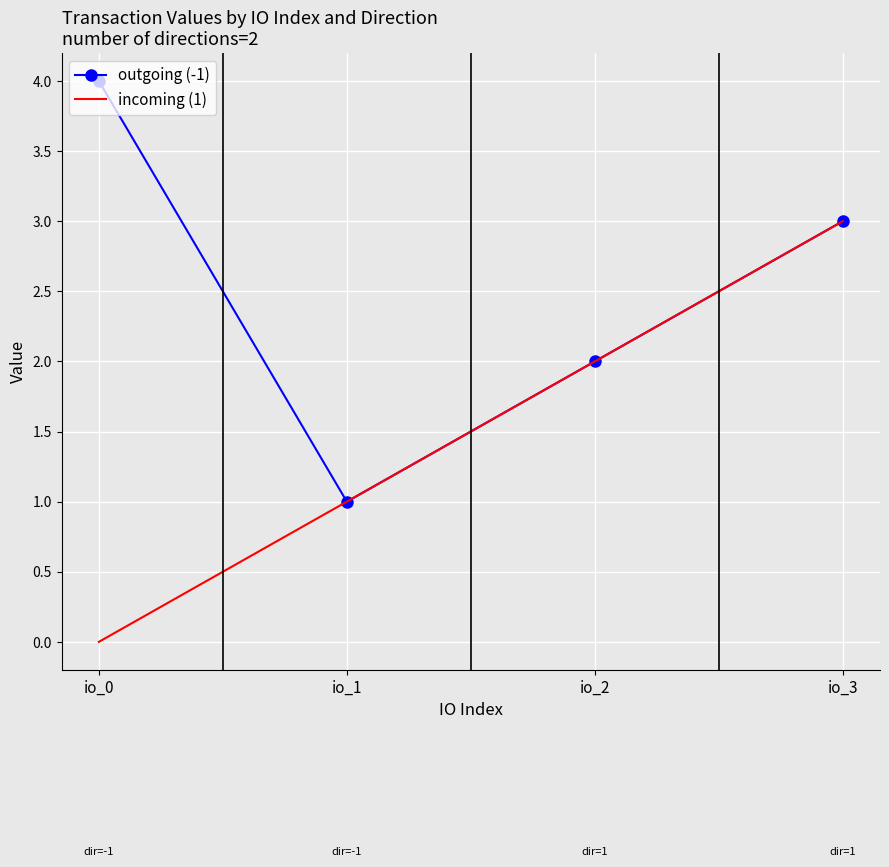

What is the minimum value for outgoing (-1)?

1